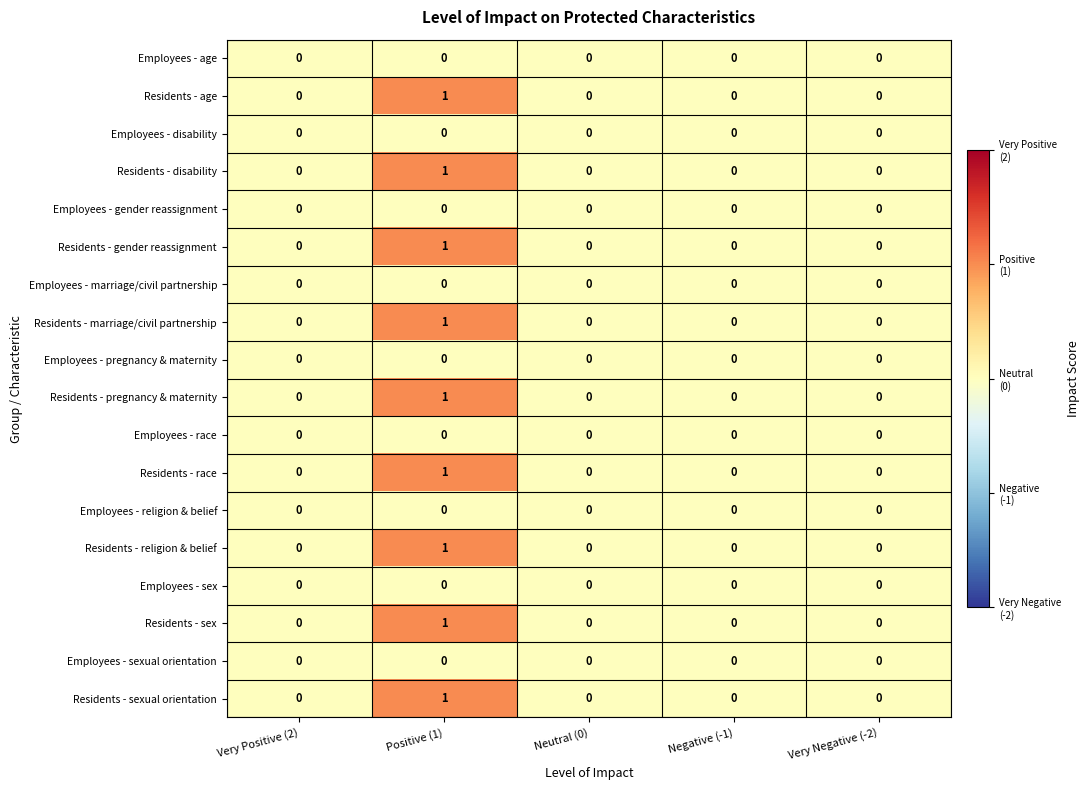

How many Residents - gender reassignment values are between 0 and 1?

5